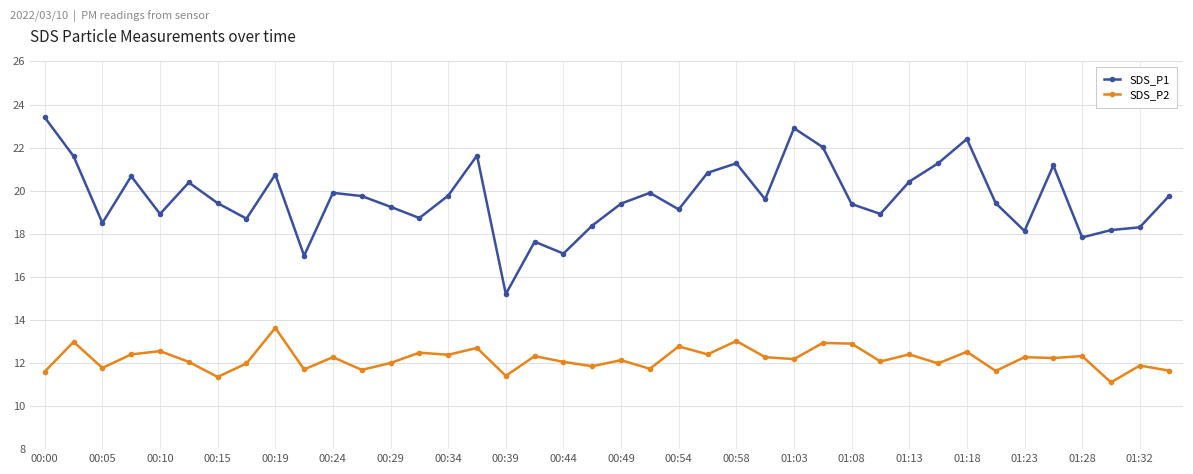

What is the smallest value displayed?

11.1